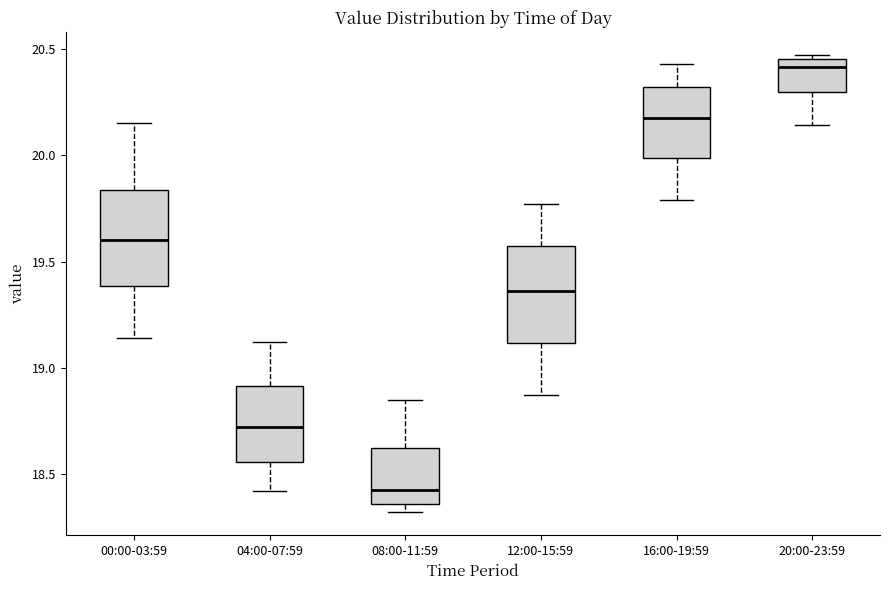

Where is the upper edge of the box for 20:00-23:59 on the y-axis? The values are not printed on the chart, so give them approximately, as read against the axis.

20.45